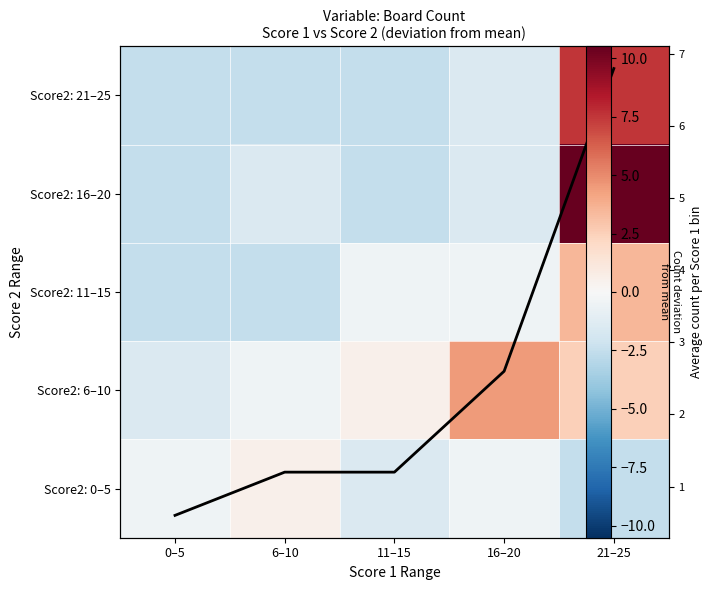

How many data points in Score2: 21–25 are less than -2?

3